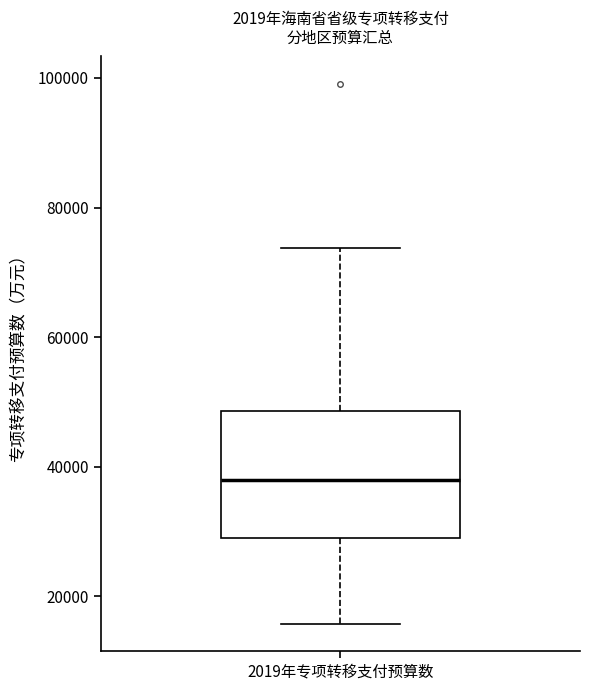

Read this box plot against the y-axis: the position of the median line, the range covered by the box, and the ends of both whiskers. The values are not printed on the chart, so give them approximately, as read against the axis.

median 38000, box 30000 to 48000, whiskers 16000 to 74000